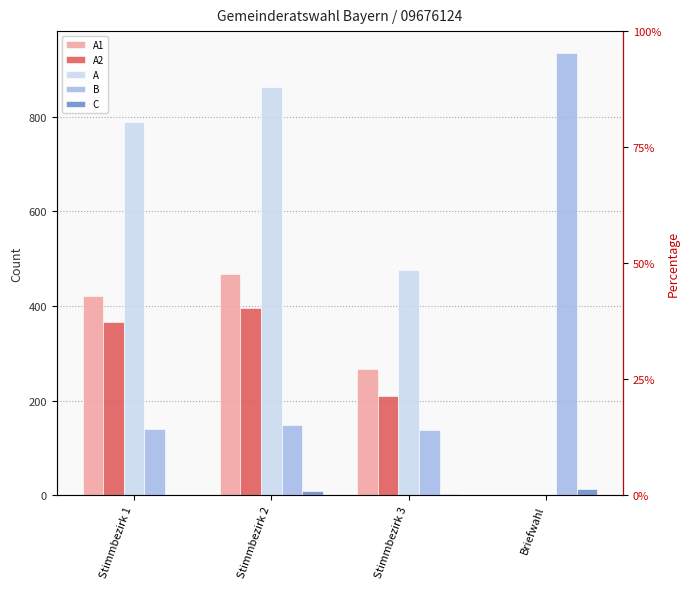

What is the label of the 4th bar from the right?

Stimmbezirk 1